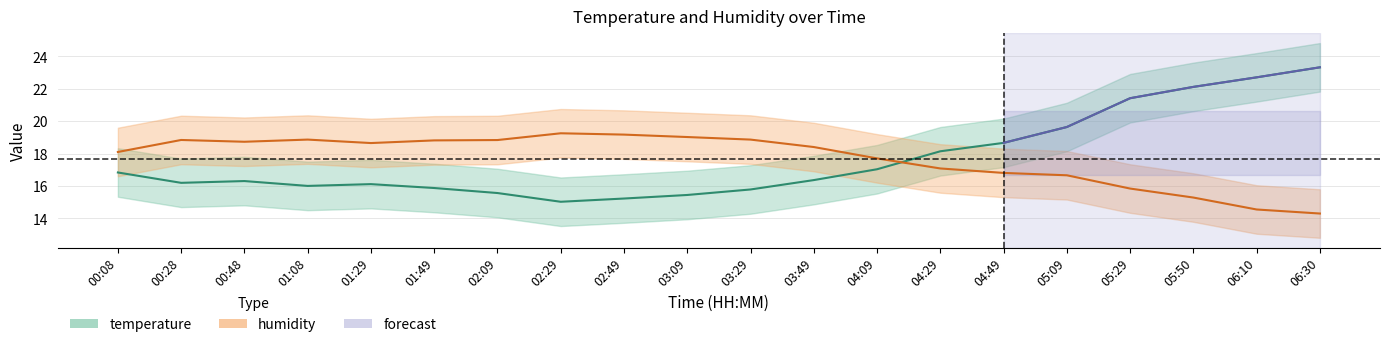

What is the value of the temperature point at the 14th from the left?

18.1